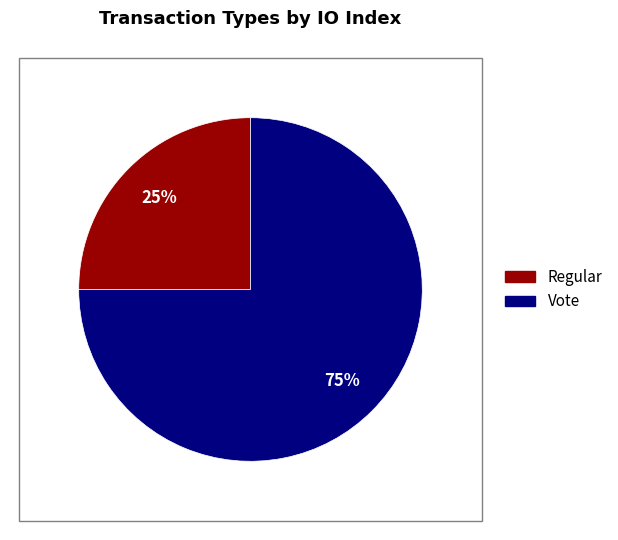

To the nearest percent, what is the combined percentage of Vote and Regular?

100%